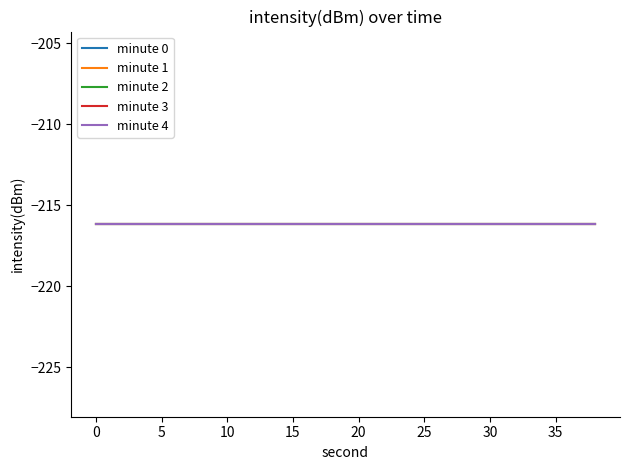

True or false: fractional second and second cross at least once.

False